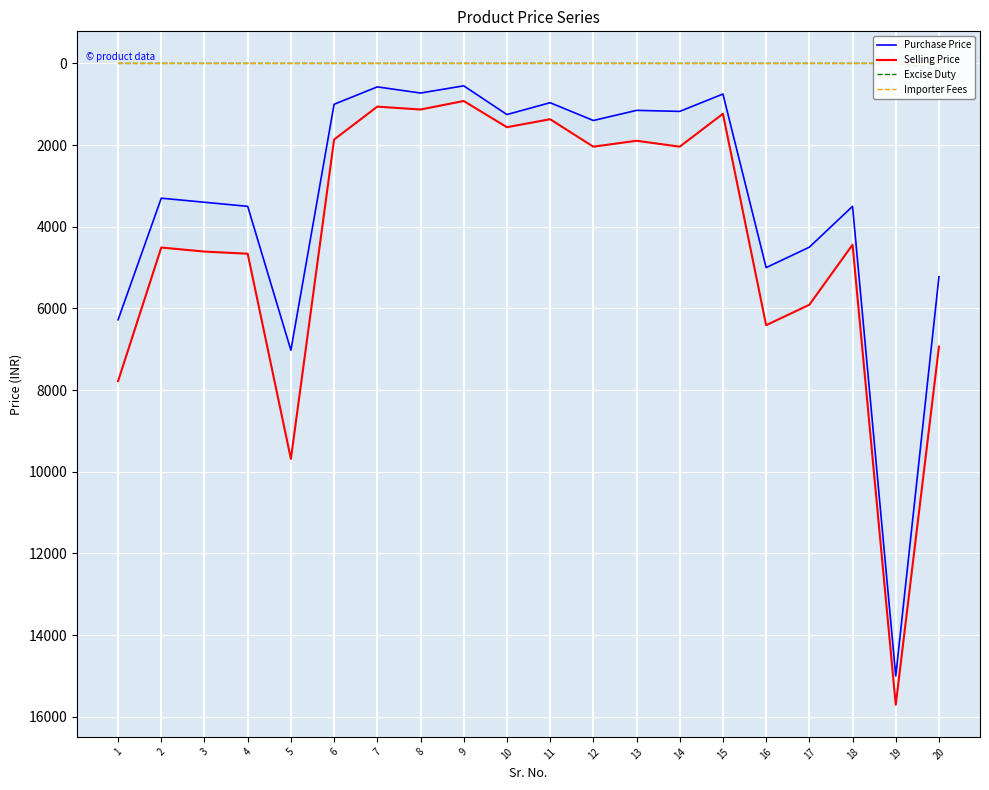

The value of Importer Fees at 18 is 6.1. True or false?

False